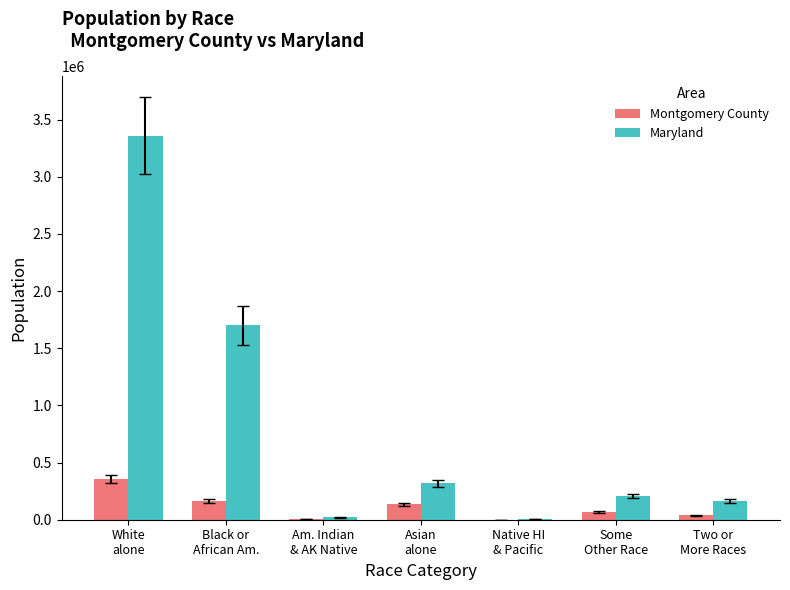

At which label does Montgomery County reach its peak?

White
alone